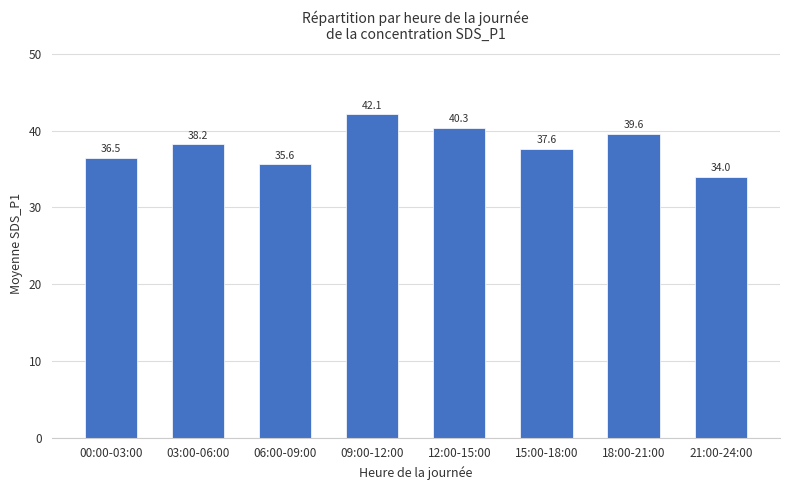

List the labels in order of value, largest first.

09:00-12:00, 12:00-15:00, 18:00-21:00, 03:00-06:00, 15:00-18:00, 00:00-03:00, 06:00-09:00, 21:00-24:00